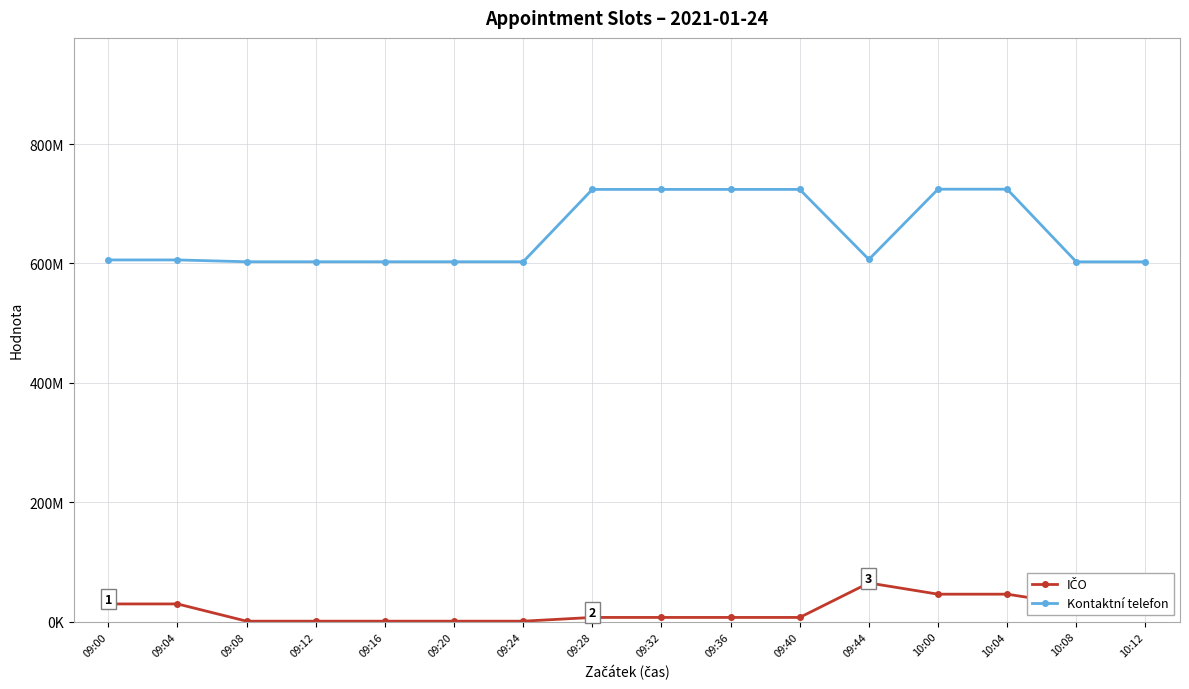

Which label corresponds to the smallest value in the chart?

09:08